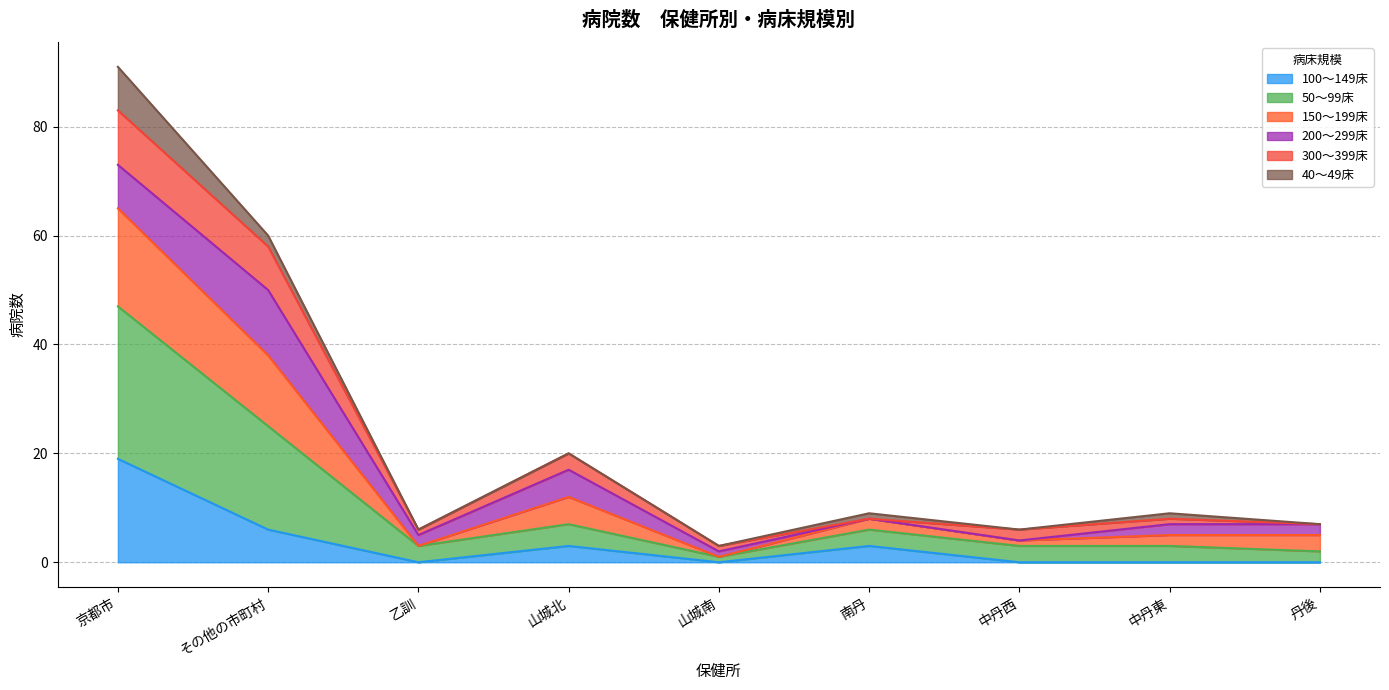

True or false: 100～149床 has a value of 8 at 中丹東.

False